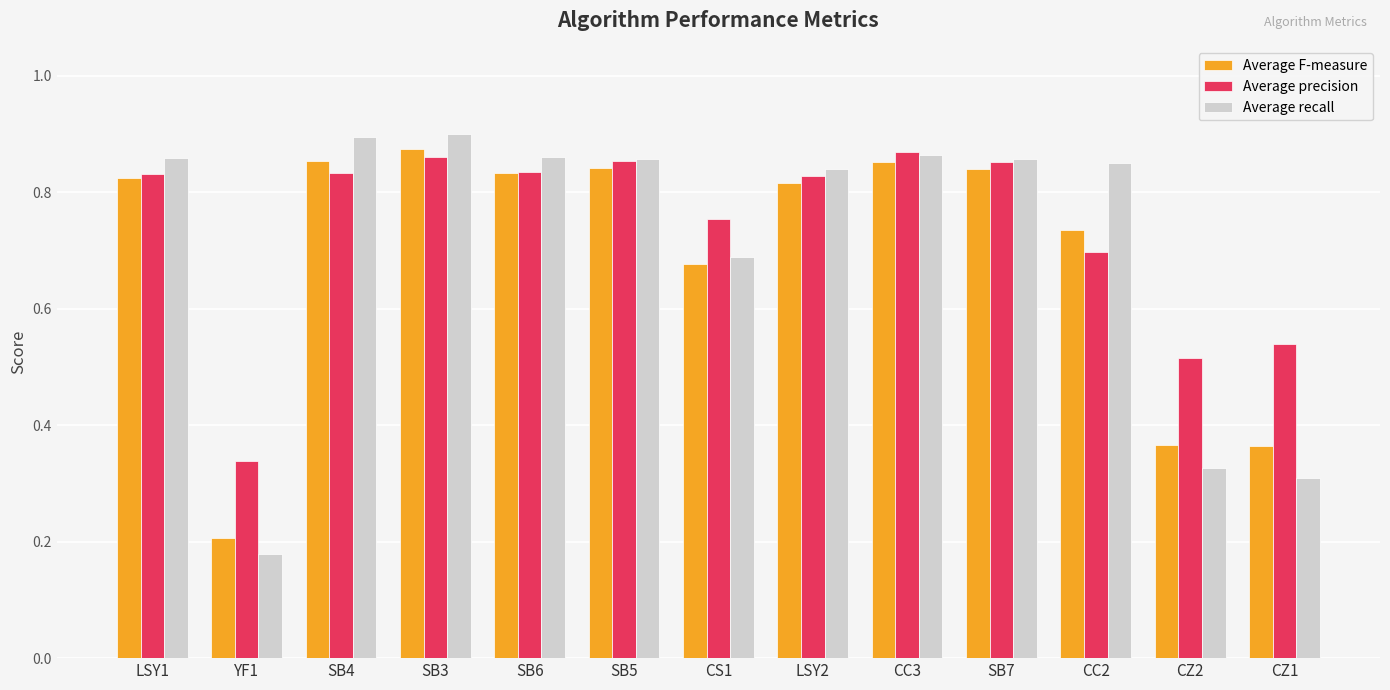

What position from the left is SB4?

3